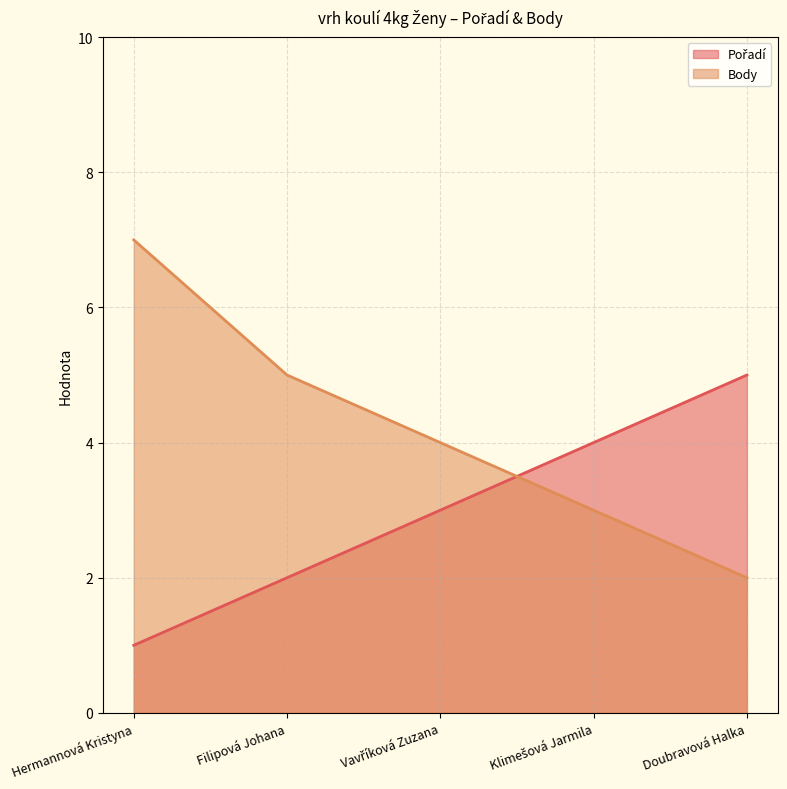

How many distinct data groups are displayed?

2